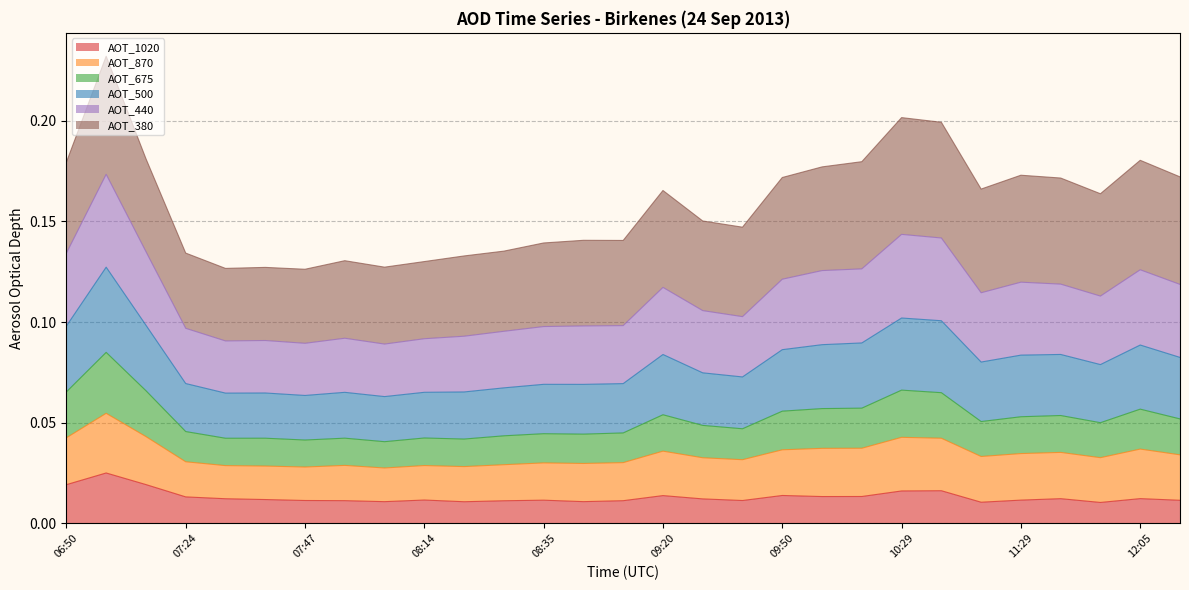

The value of AOT_500 at 09:29 is 0.1. True or false?

True